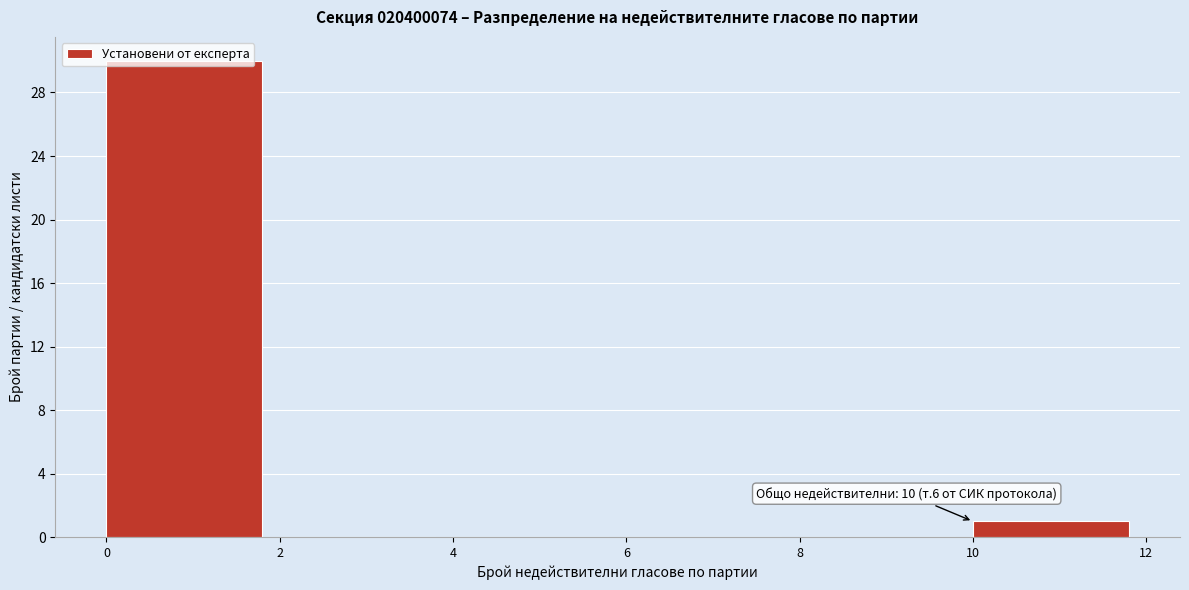

Which range on the x-axis has the tallest bar?

0 to 2